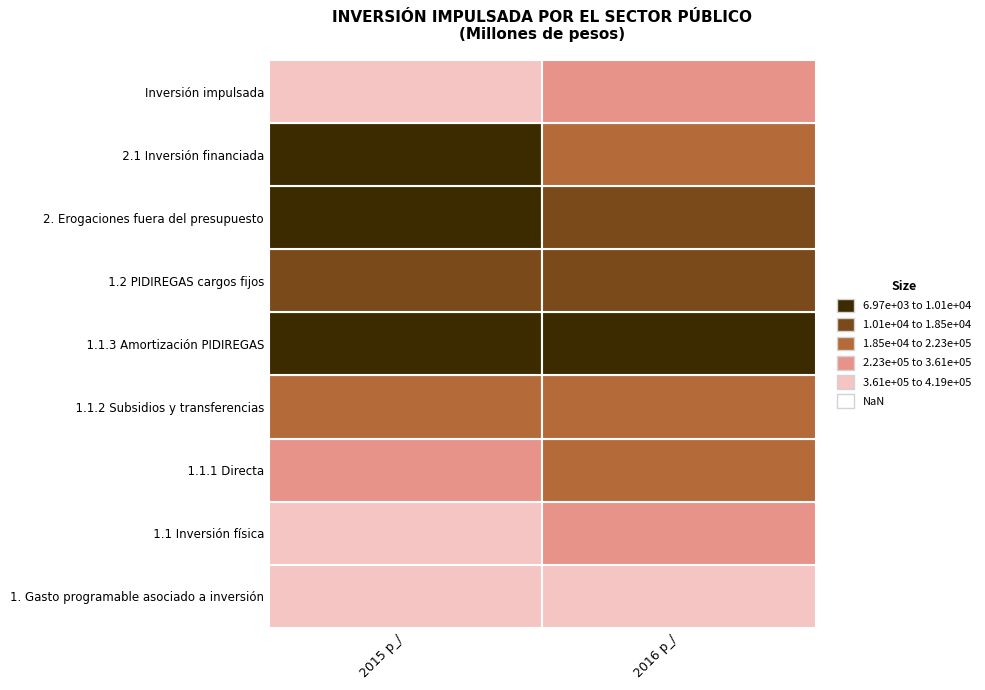

Is it true that       1.1.2 Subsidios y transferencias equals 48137.4 at 0?

False